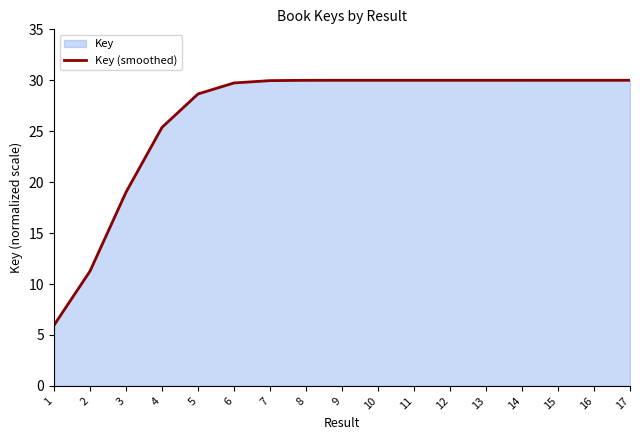

Between 3 and 13, which is larger?

13